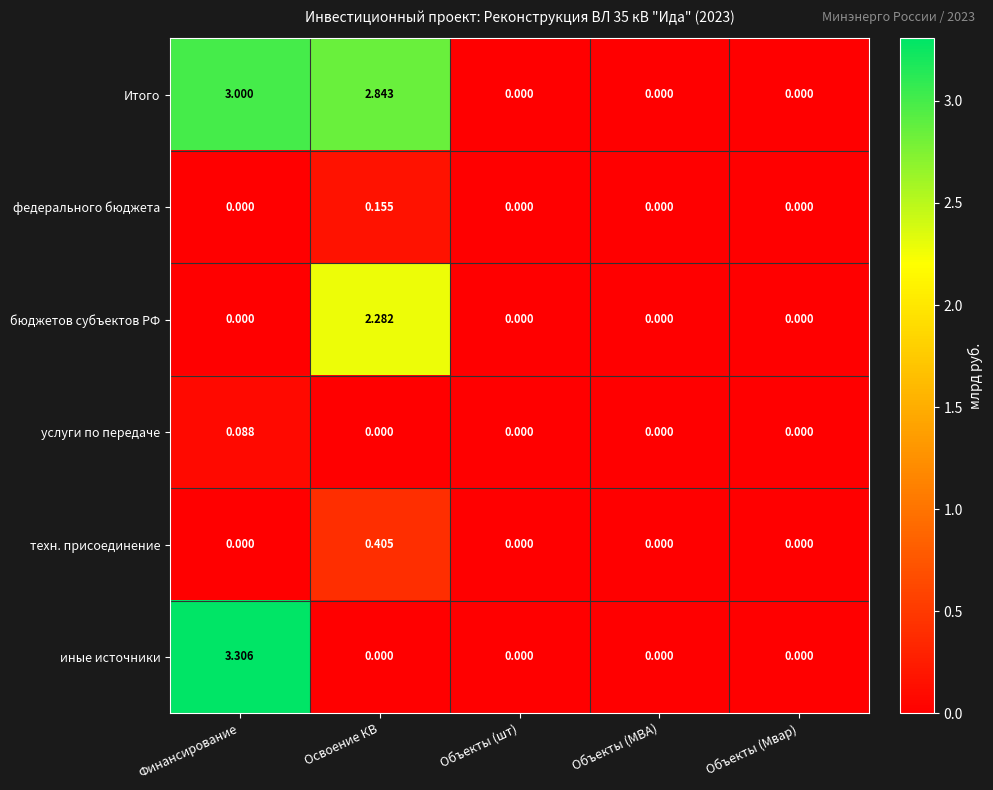

What is the greatest value displayed?

3.3